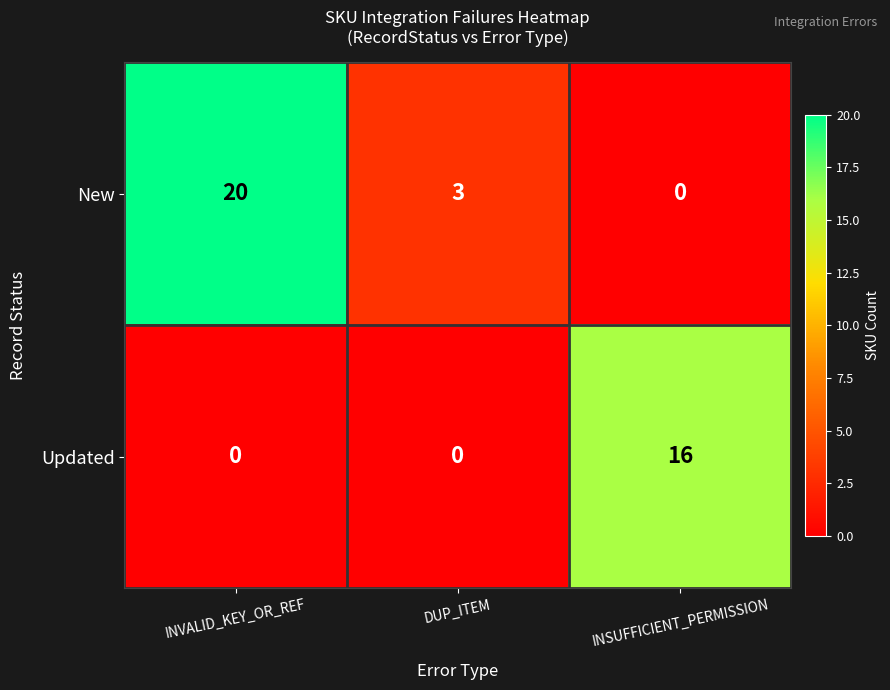

What is the spread (max minus min) of values at INSUFFICIENT_PERMISSION?

16